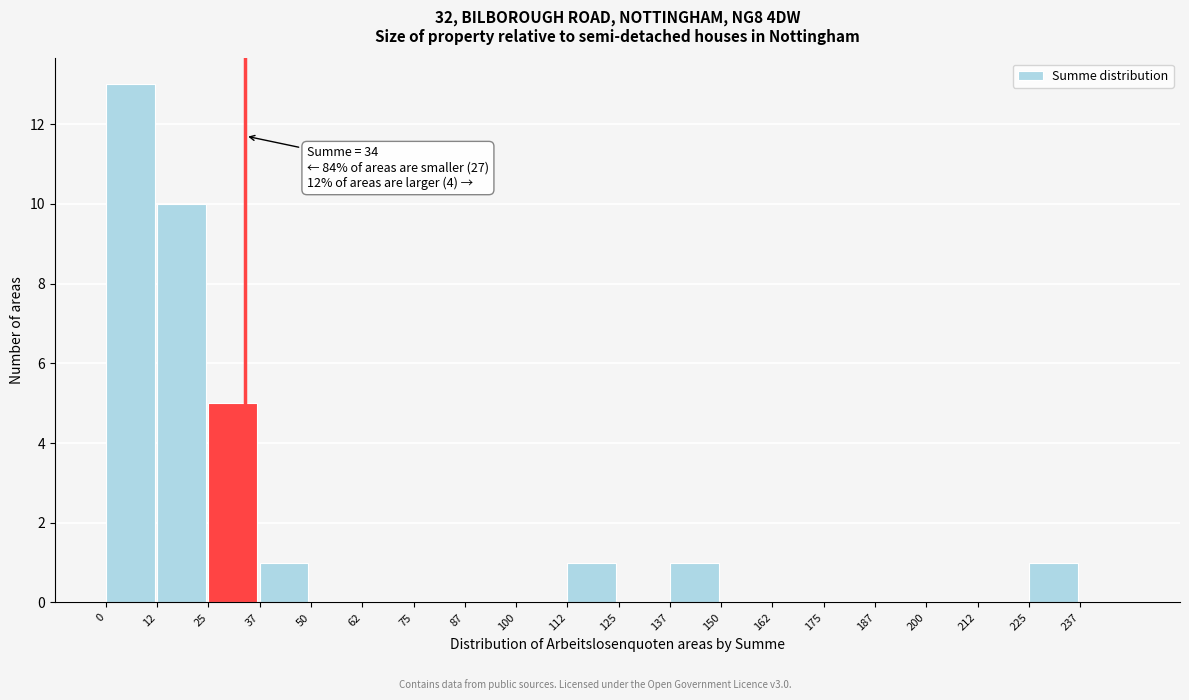

Over which range of the x-axis is the bar tallest?

0.0 to 12.5